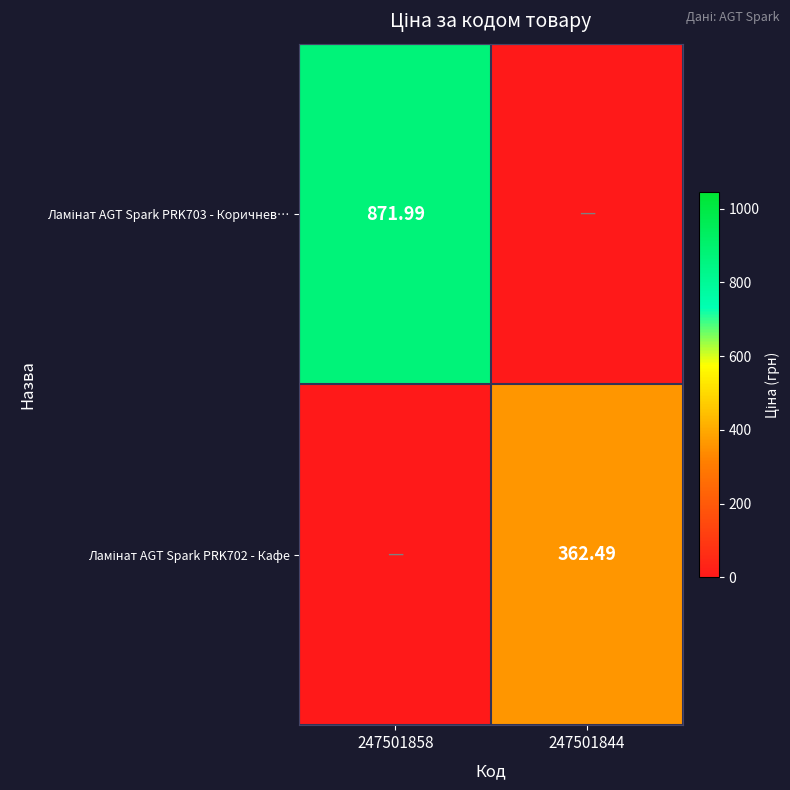

How many data points in Ламінат AGT Spark PRK702 - Кафе are above 362?

1